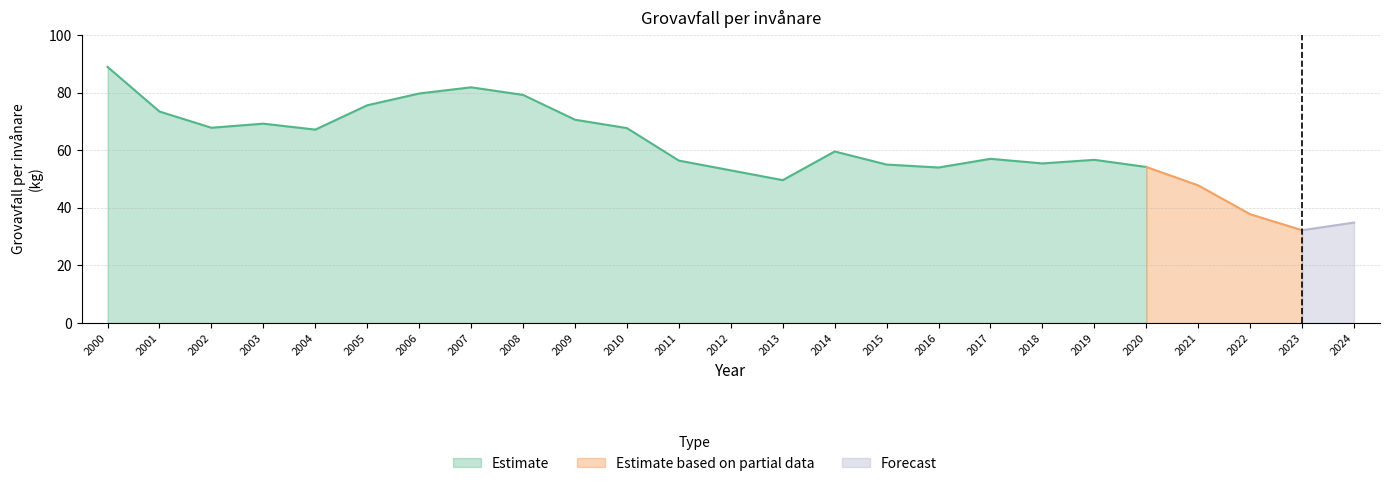

At which category does the chart reach its peak across all series?

2000